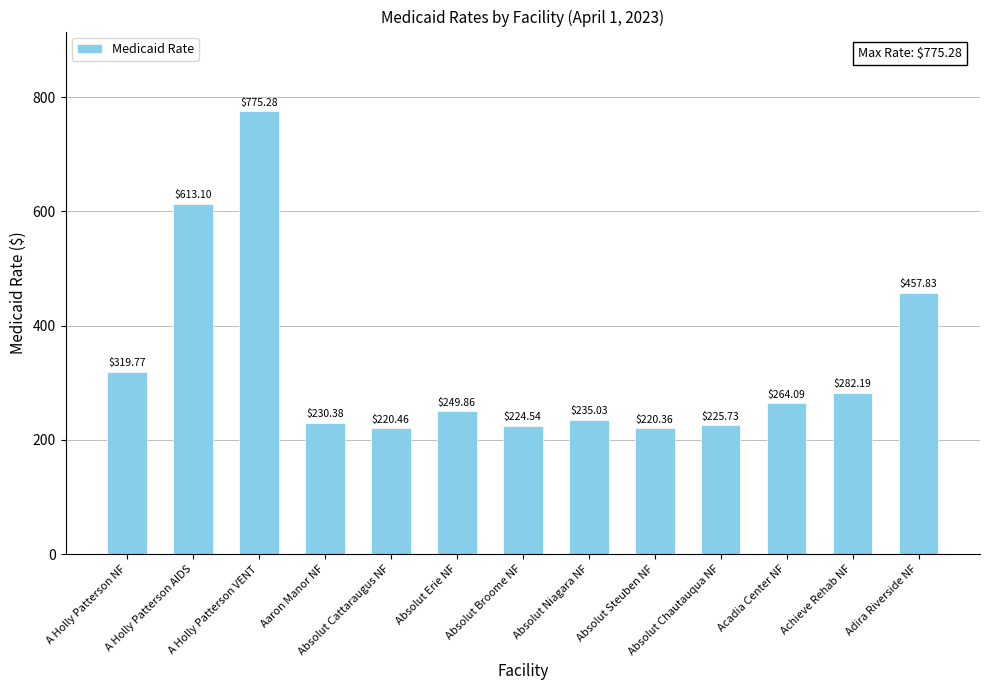

What is the approximate value at Absolut Steuben NF?

220.4